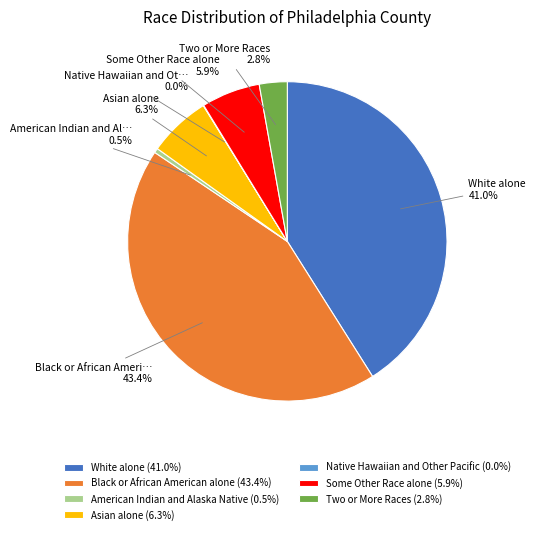

What percentage is NOT represented by Asian alone?

93.7%